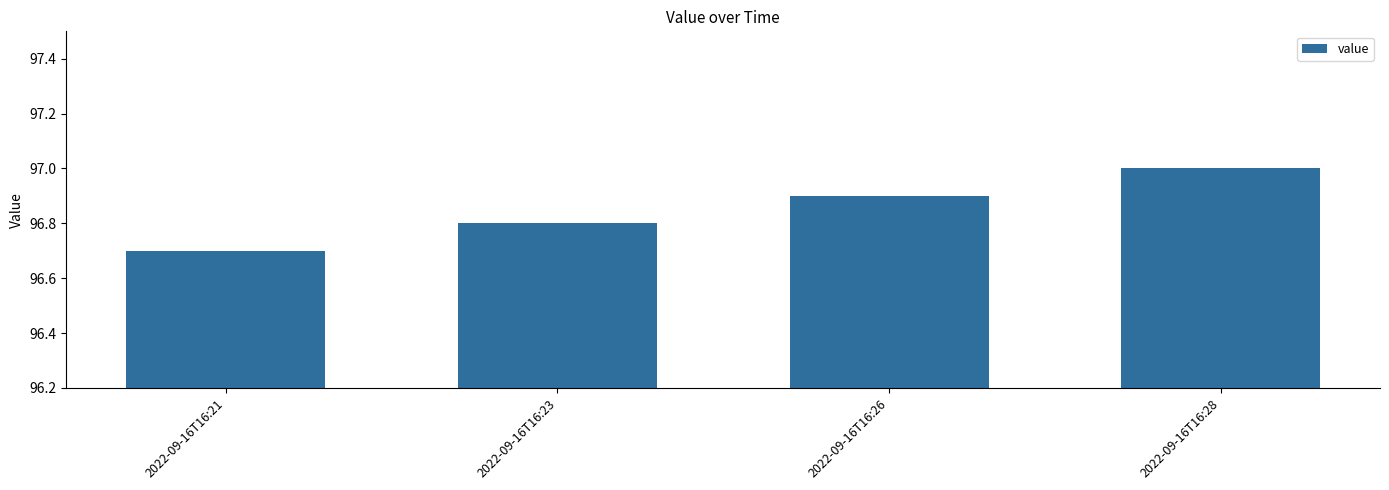

What is the maximum value shown in the chart?

97.0